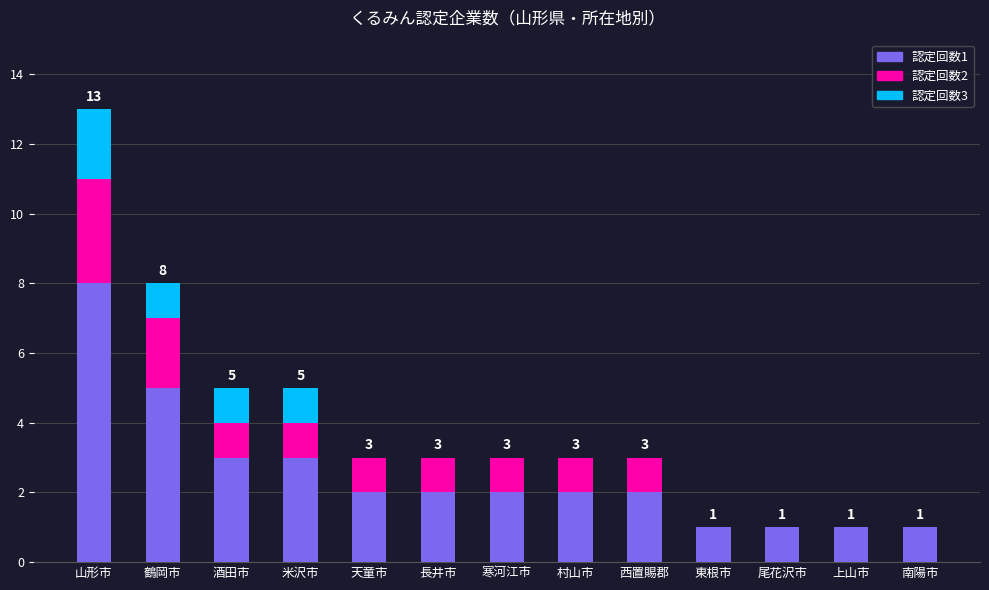

What is the total value across all series at 鶴岡市?

8